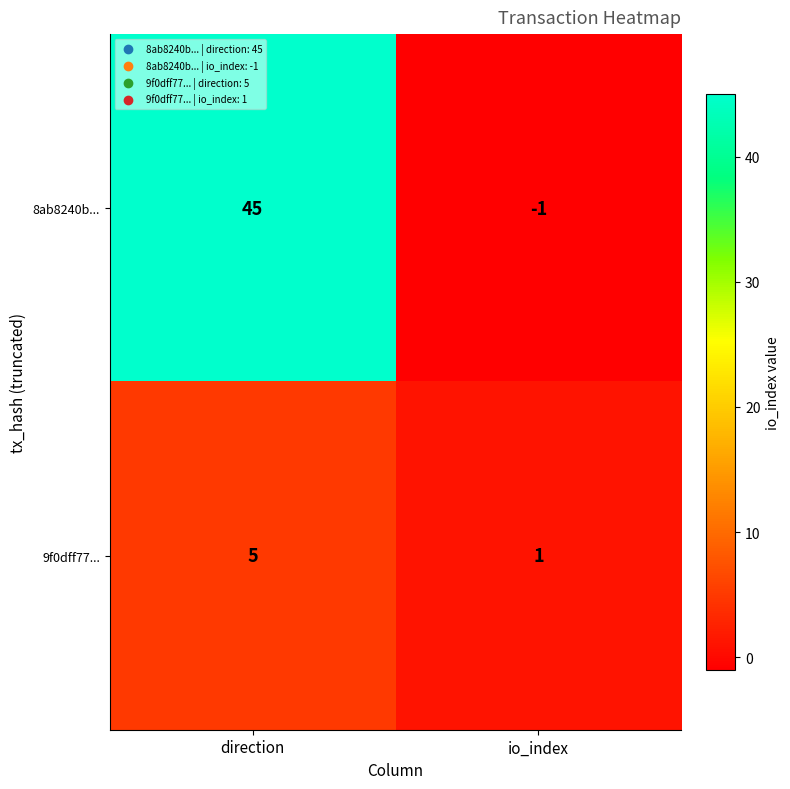

What is the spread (max minus min) of values at direction?

40